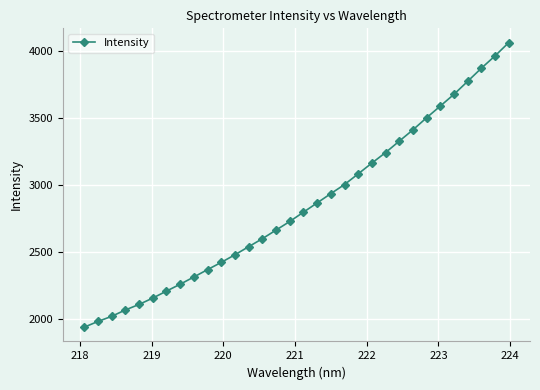

What is the average value?

2846.8